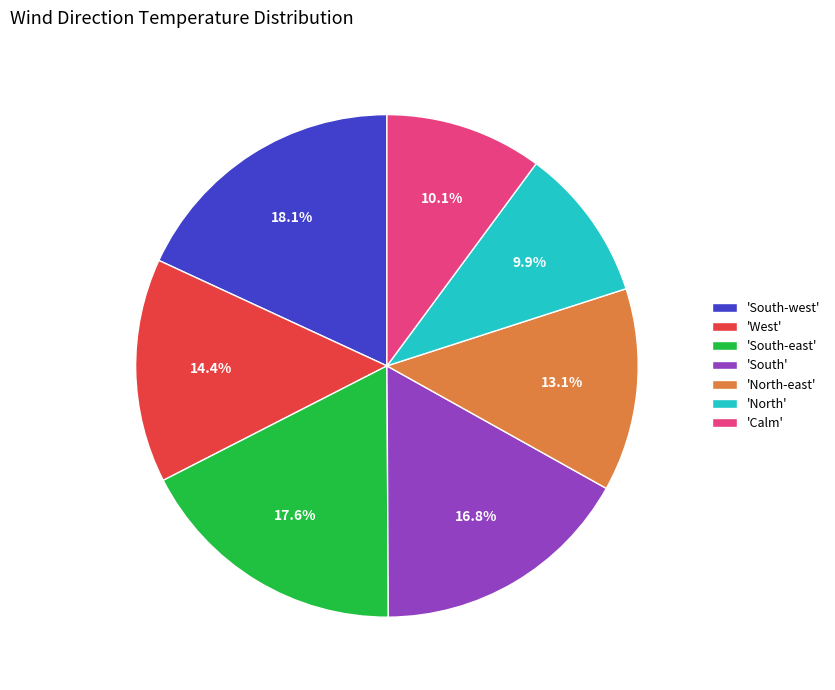

Count the number of slices in the pie.

7